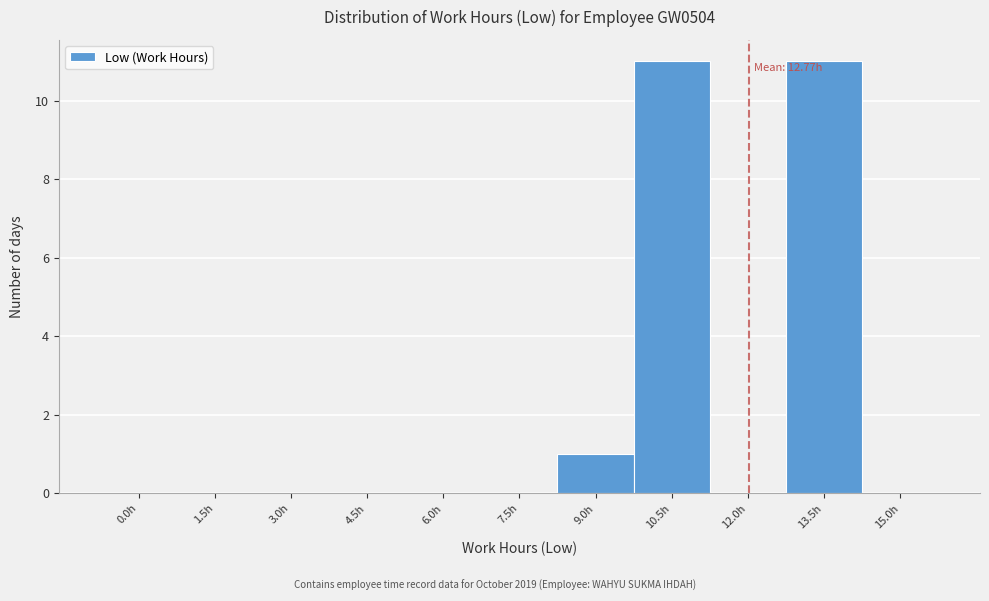

Reading left to right, extract all data points from this chart.

0.0h=0	1.5h=0	3.0h=0	4.5h=0	6.0h=0	7.5h=0	9.0h=1	10.5h=11	12.0h=0	13.5h=11	15.0h=0